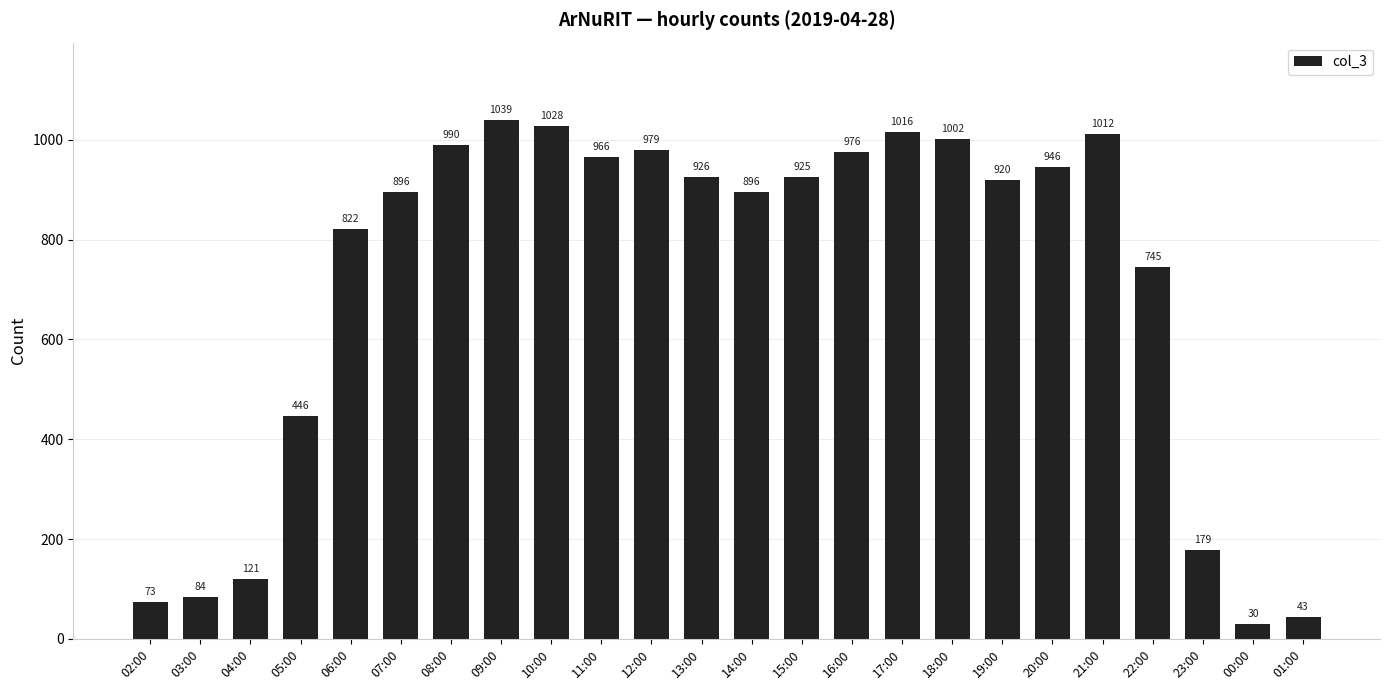

What is the maximum value shown in the chart?

1039